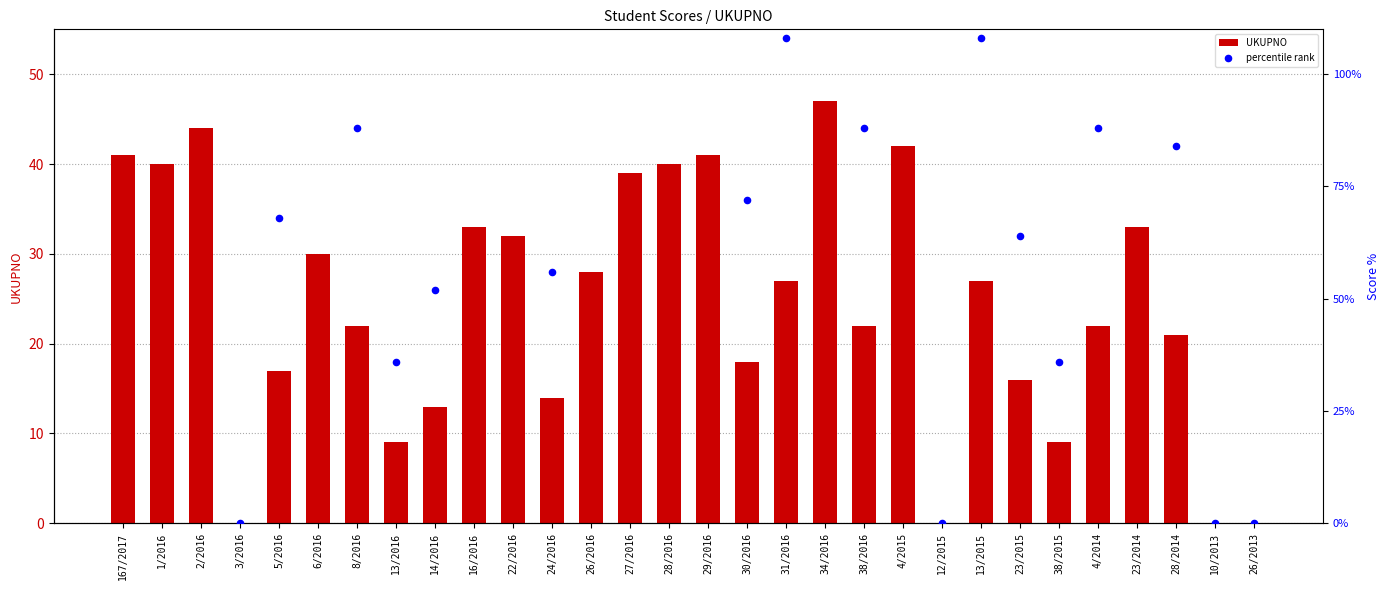

Is the value of percentile rank at 4/2014 greater than the value of UKUPNO at 13/2015?

Yes